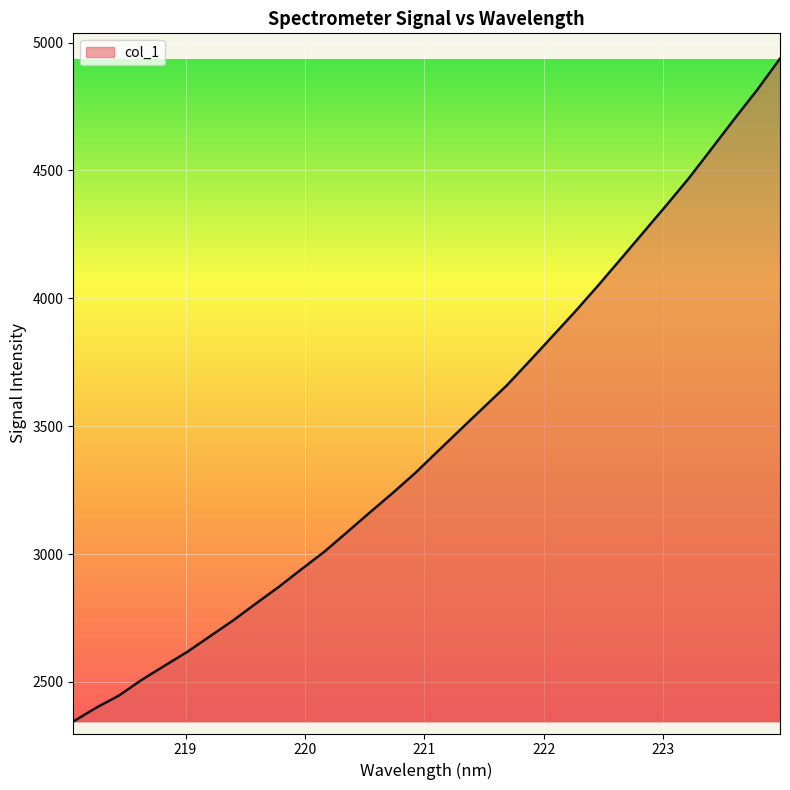

How many lines are shown in the chart?

1